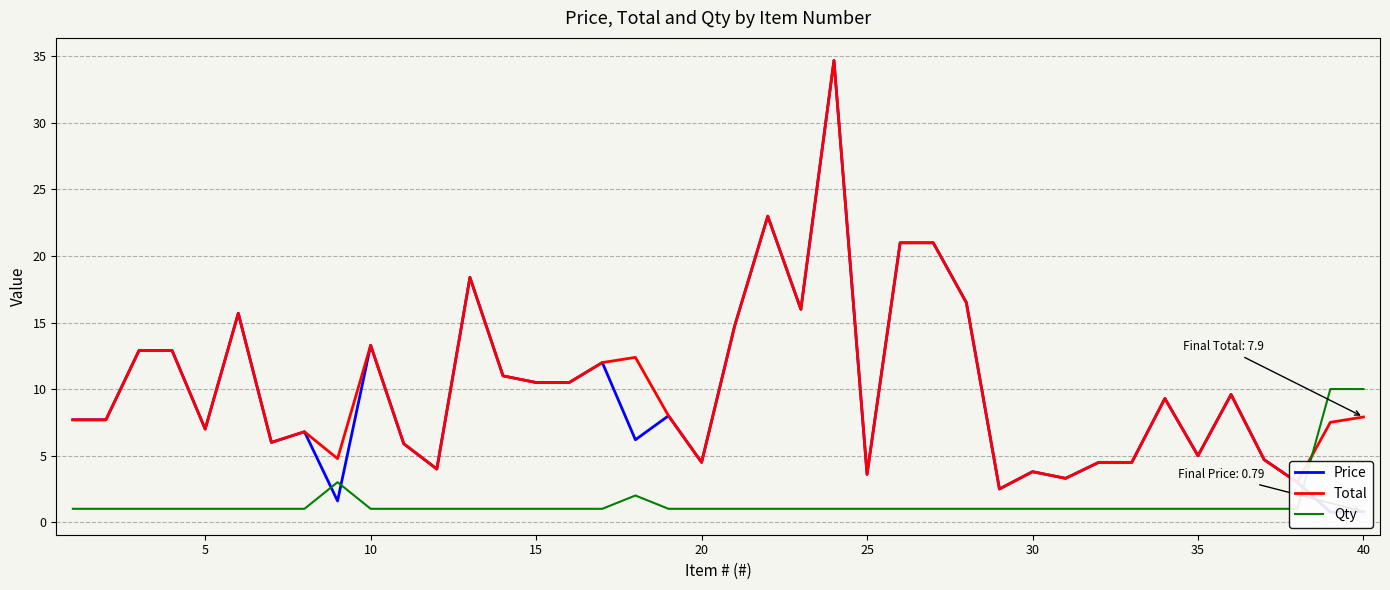

At how many categories does at least one series exceed 6?

26